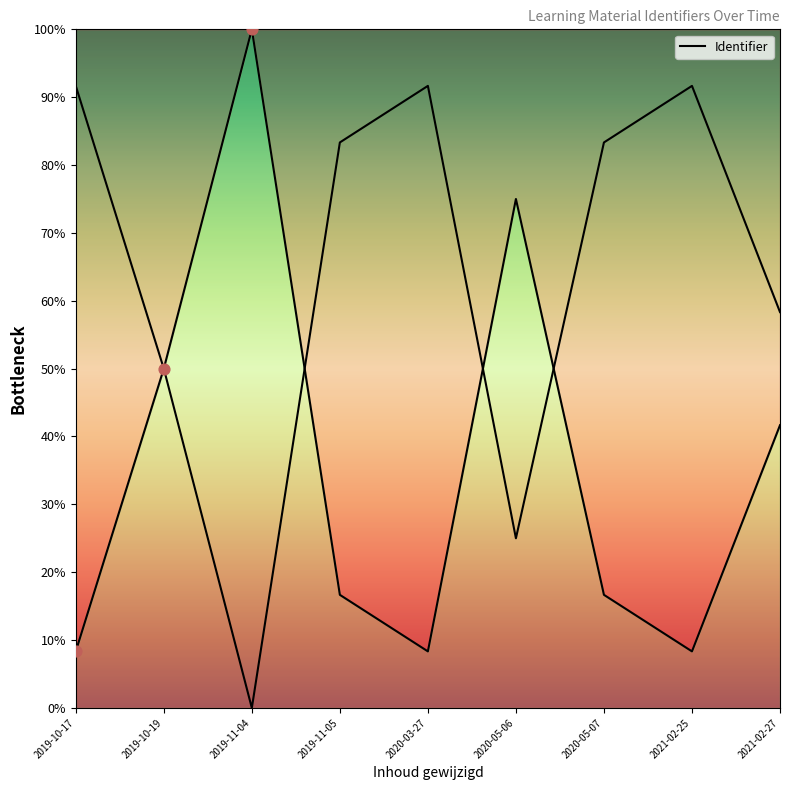

Approximately how many times larger is the value at 2019-10-19 compared to 2021-02-25?

6.0